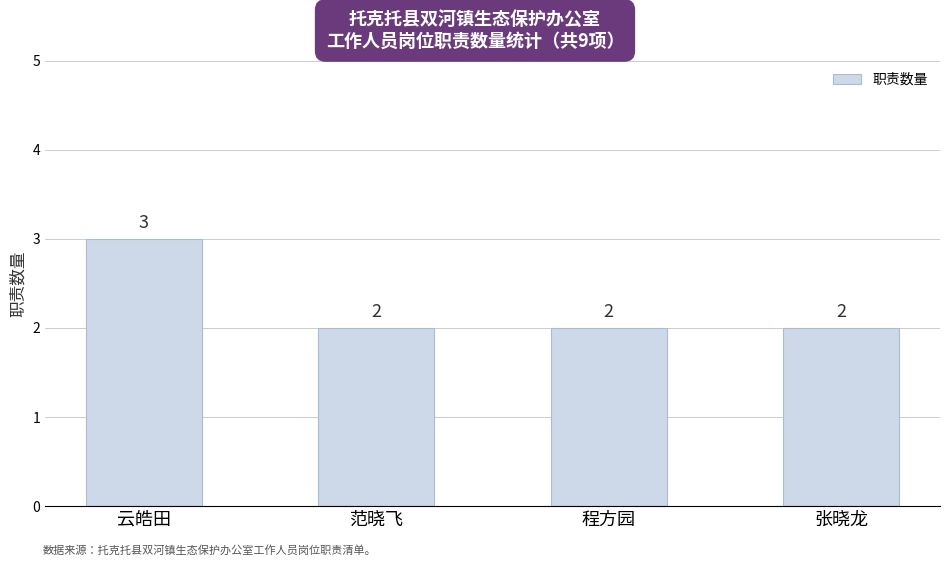

What is the greatest value displayed?

3